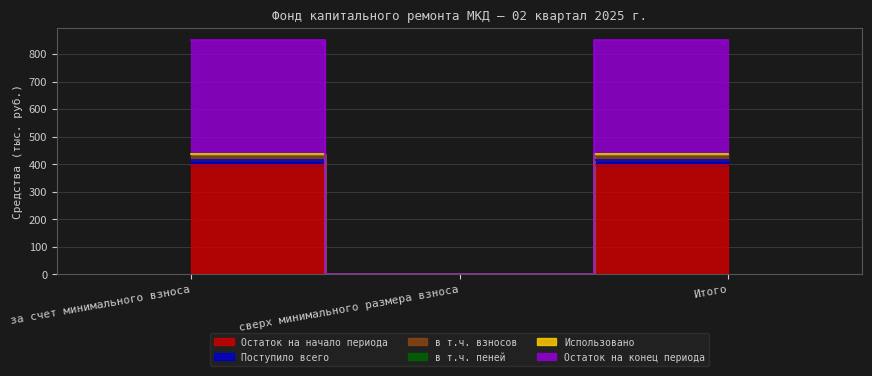

Is the value of в т.ч. взносов at сверх минимального размера взноса greater than the value of Остаток на начало периода at сверх минимального размера взноса?

No